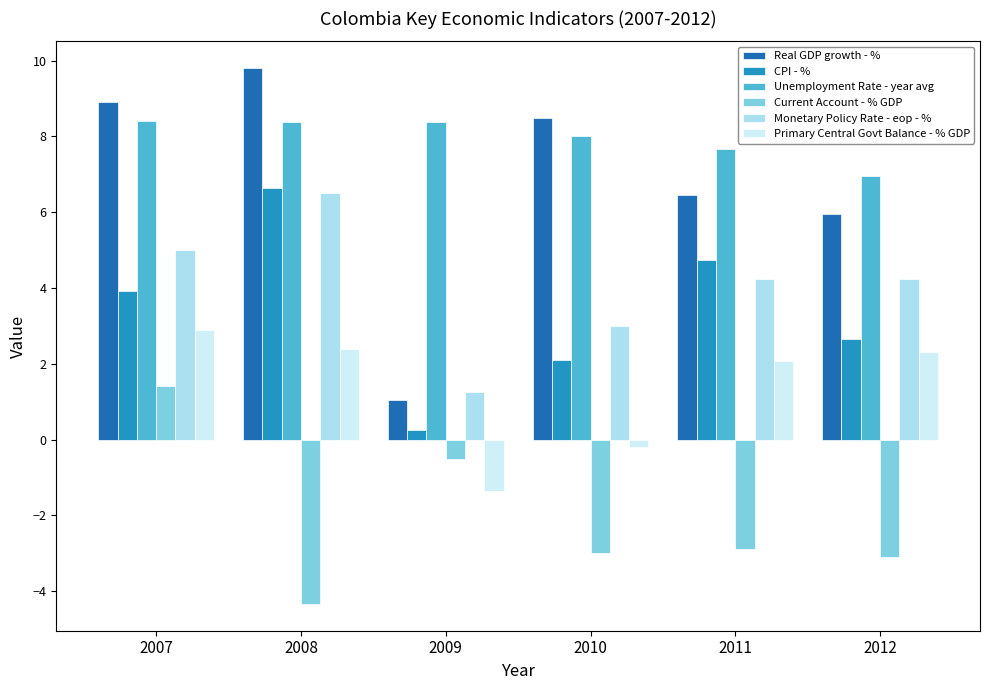

Where is Real GDP growth - % nearest to the value 5?

2012